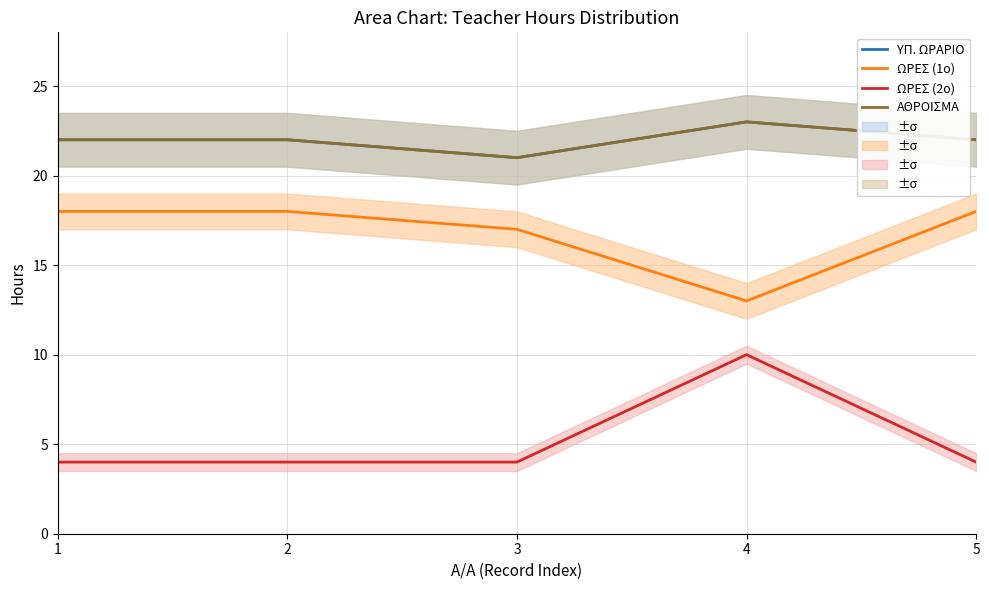

True or false: ΩΡΕΣ (2ο) has more than 1 points higher than both neighbors.

False